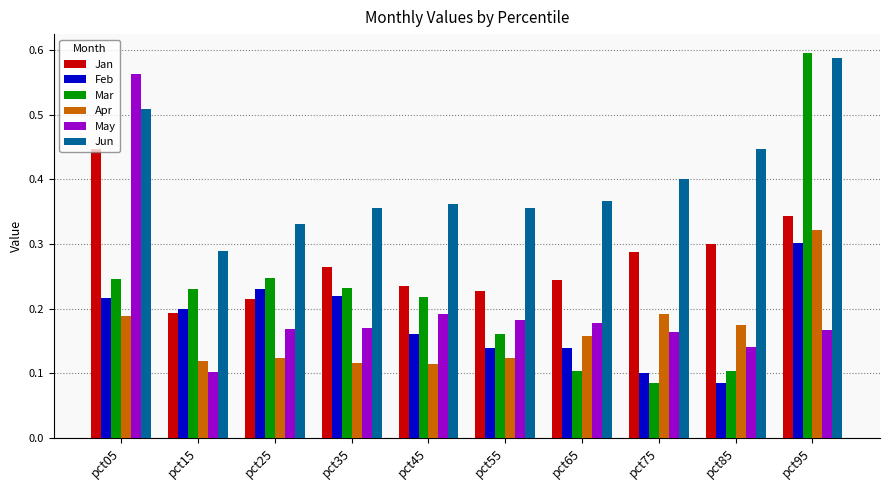

Is it true that Jun equals 0.8 at pct05?

False